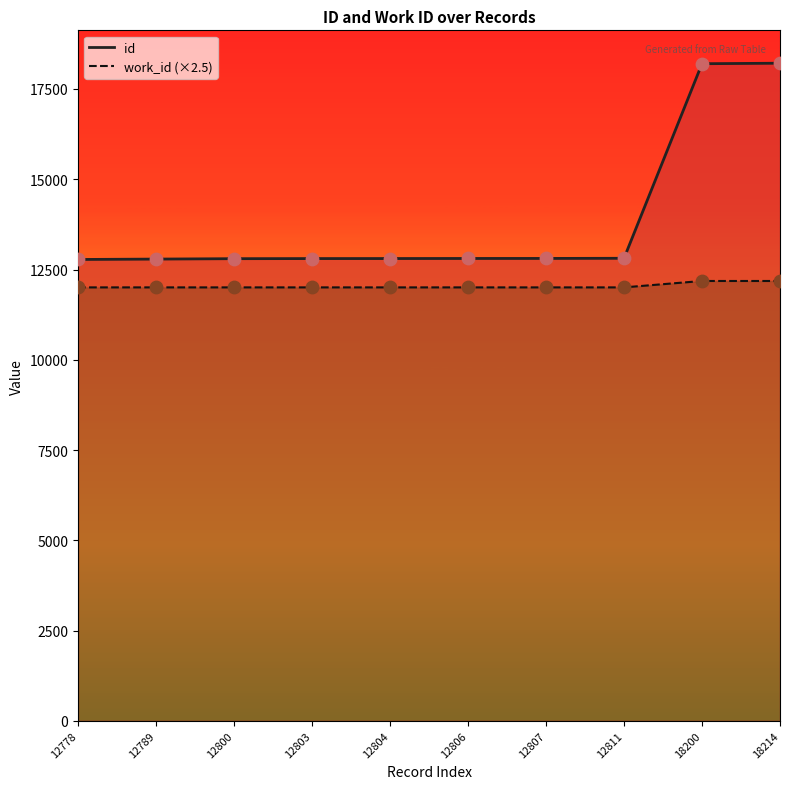

What is the total value across all series at 12807?

24812.0